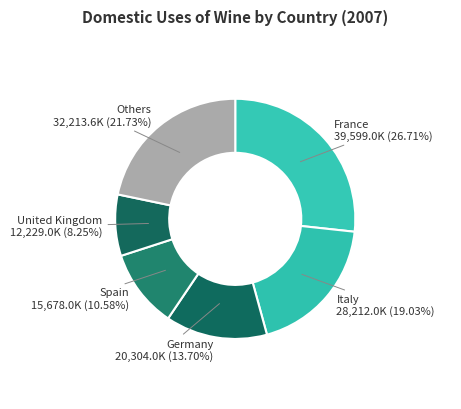

How many slices are in this pie chart?

6